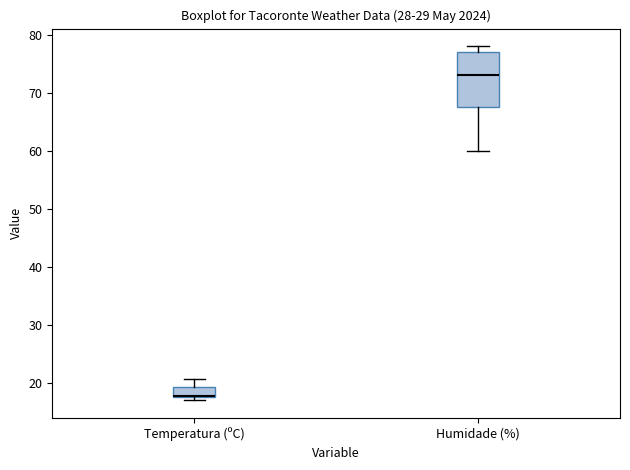

Comparing the boxes themselves (not the whiskers), which one is the tallest?

Humidade (%)